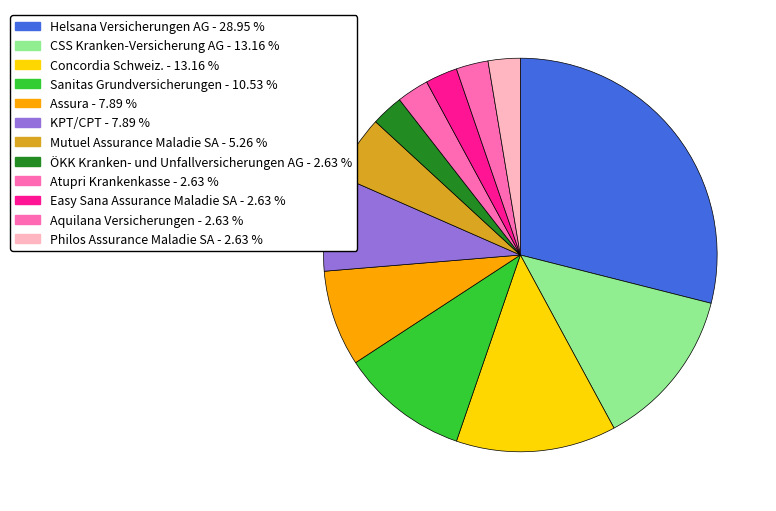

Count the number of slices in the pie.

12